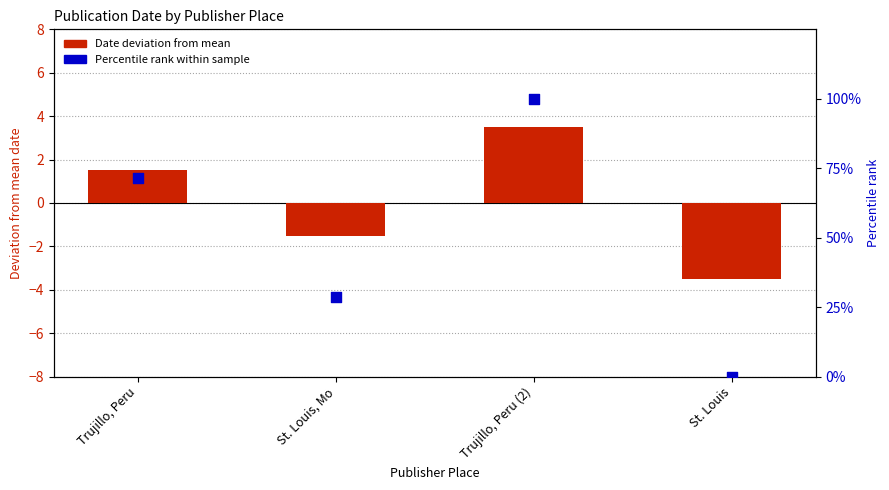

What is the total value across all series at St. Louis?

-3.5